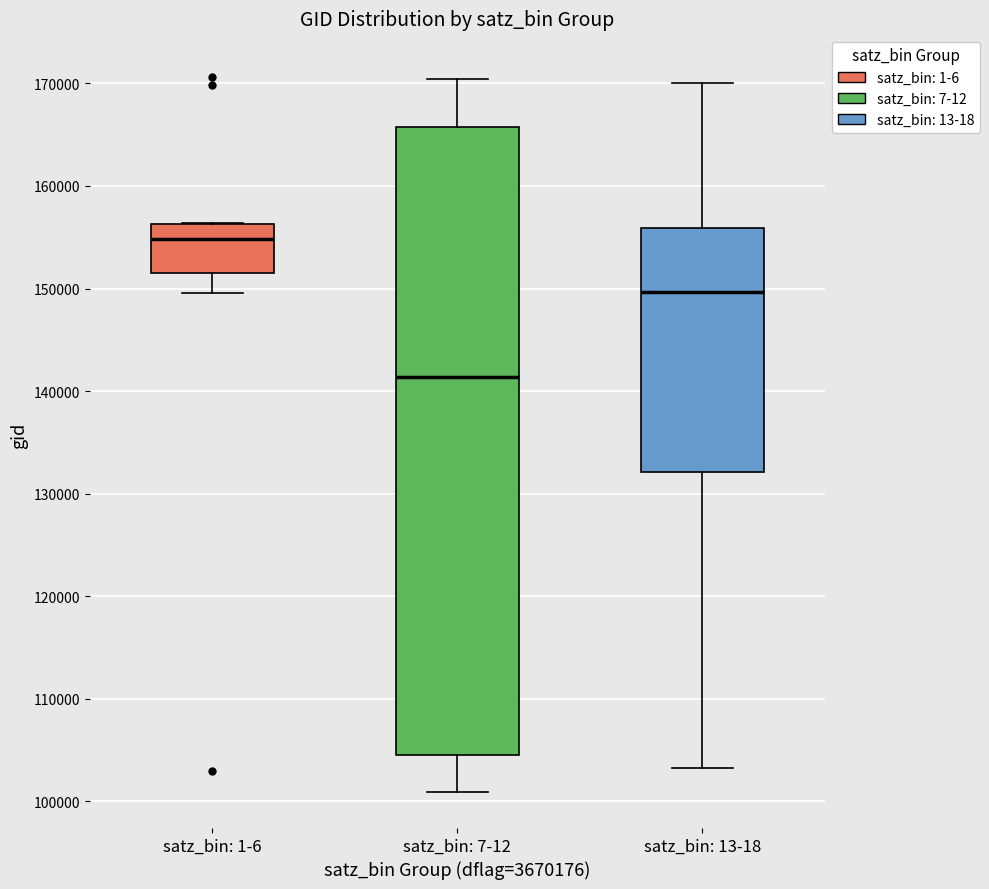

Reading left to right, read every box against the y-axis: the position of its median line, the range the box covers, and the ends of its whiskers. The values are not printed on the chart, so give them approximately, as read against the axis.

satz_bin: 1-6: median 155000, box 151000 to 156000, whiskers 150000 to 156000
satz_bin: 7-12: median 141000, box 105000 to 166000, whiskers 101000 to 170000
satz_bin: 13-18: median 150000, box 132000 to 156000, whiskers 103000 to 170000